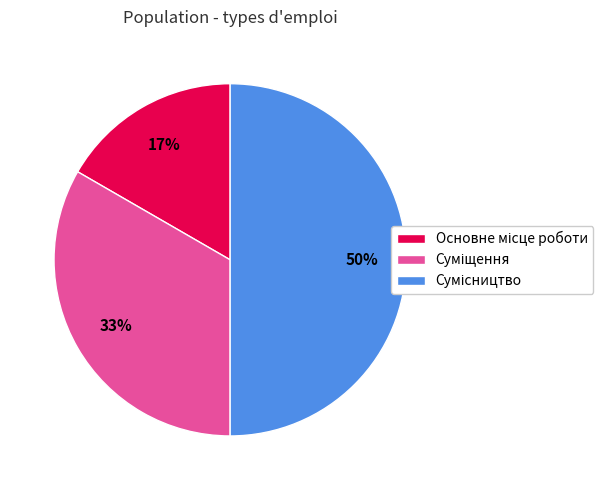

To the nearest percent, what is the average slice percentage?

33%